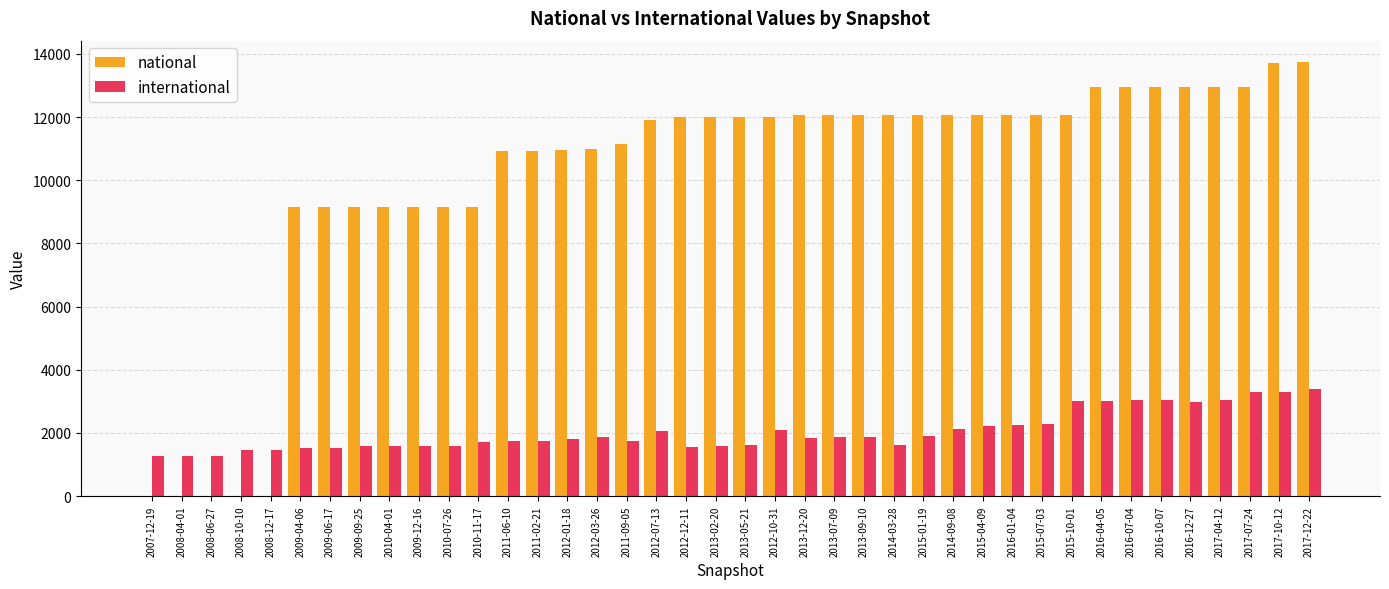

What is the sum of all international values?

81694